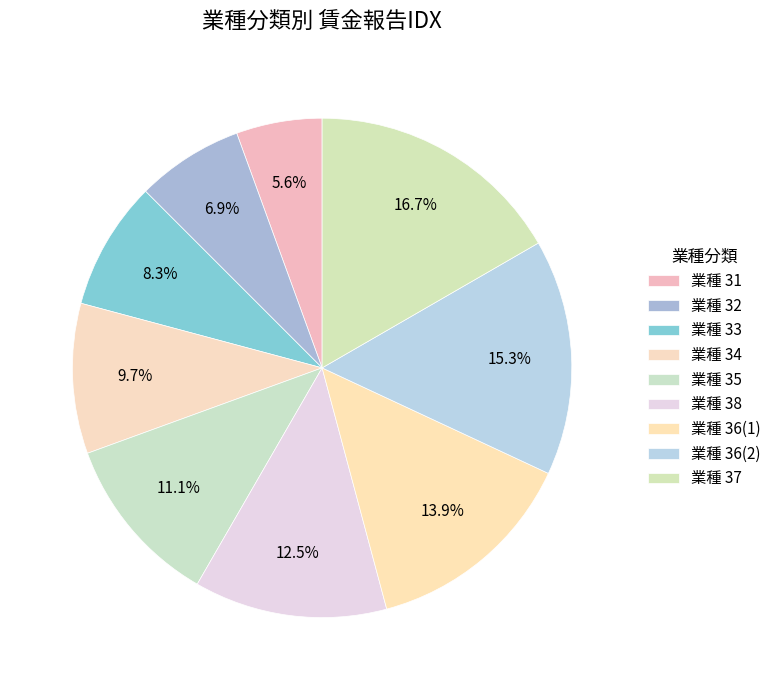

How many segments does this pie chart have?

9